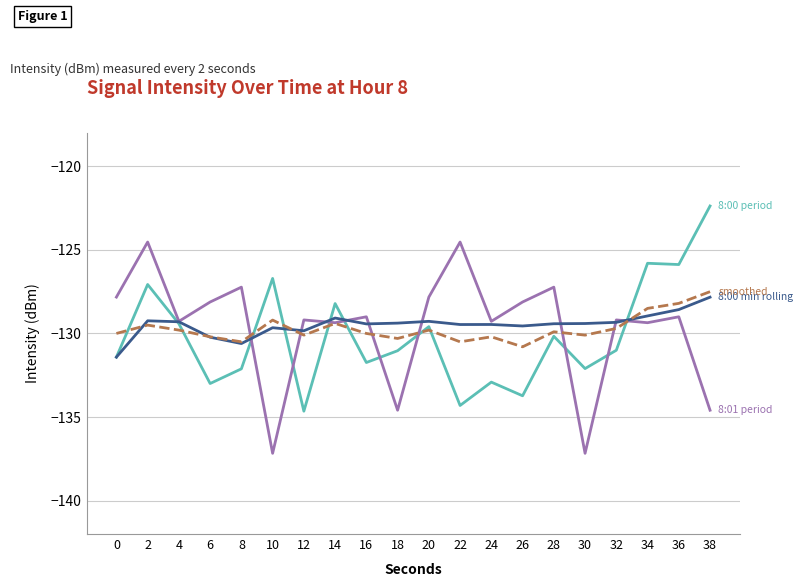

Which label corresponds to the largest value in the chart?

38